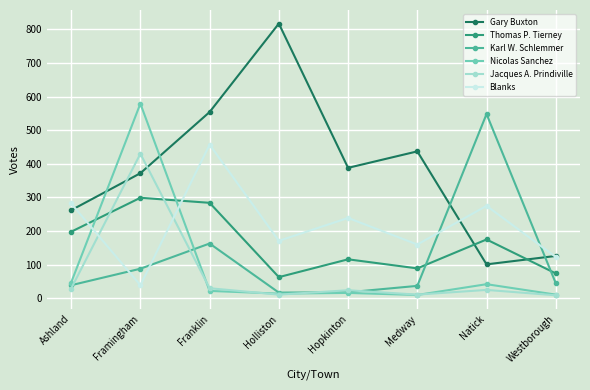

What is the label of the 1st point from the left?

Ashland